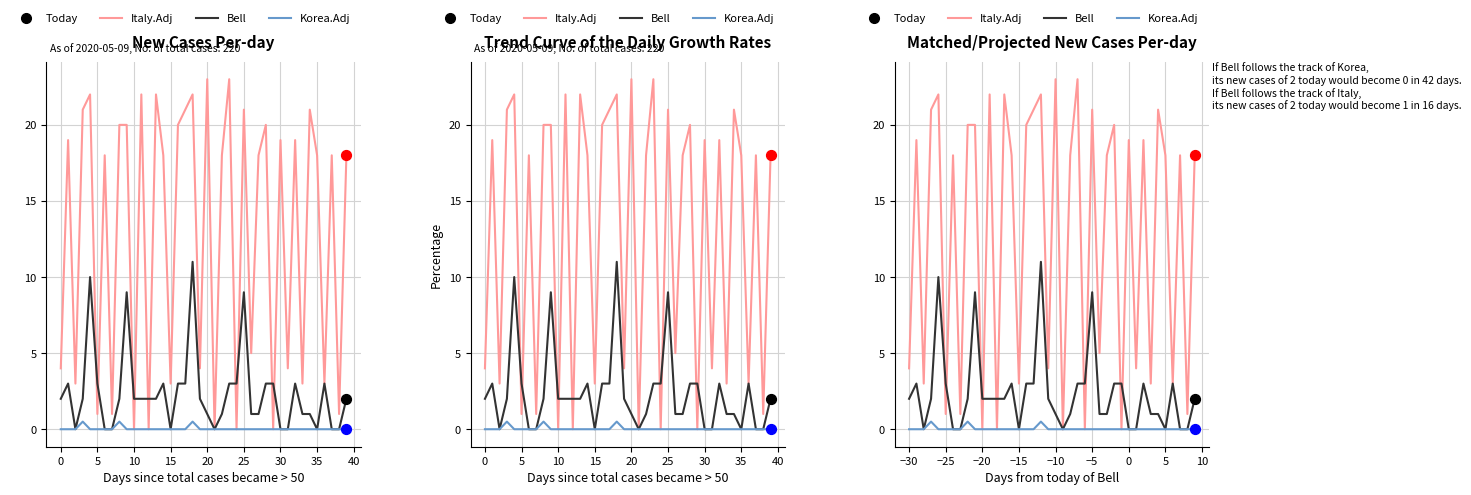

At how many categories does at least one series exceed 14?

24